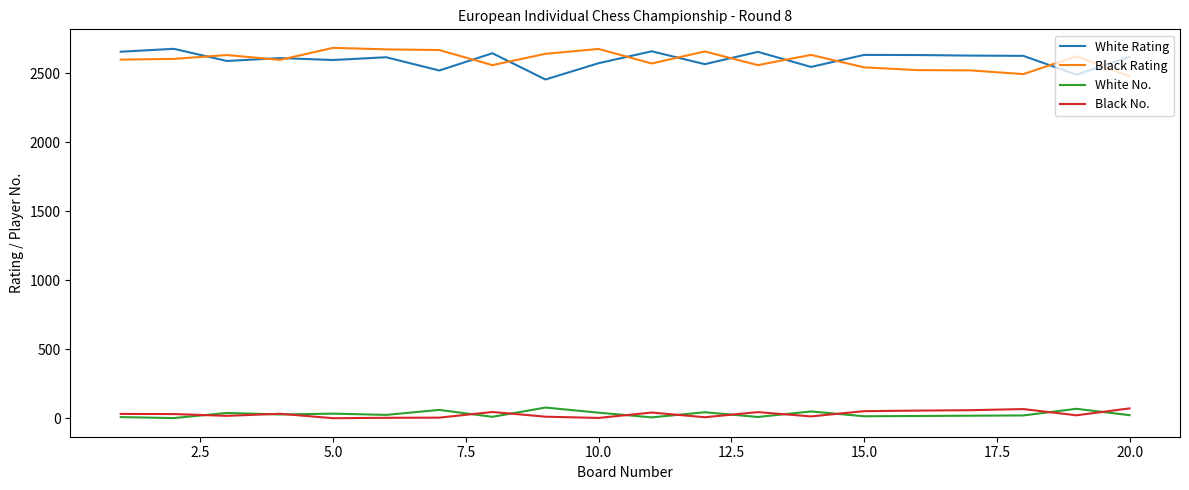

True or false: White Rating and White No. intersect in this chart.

False